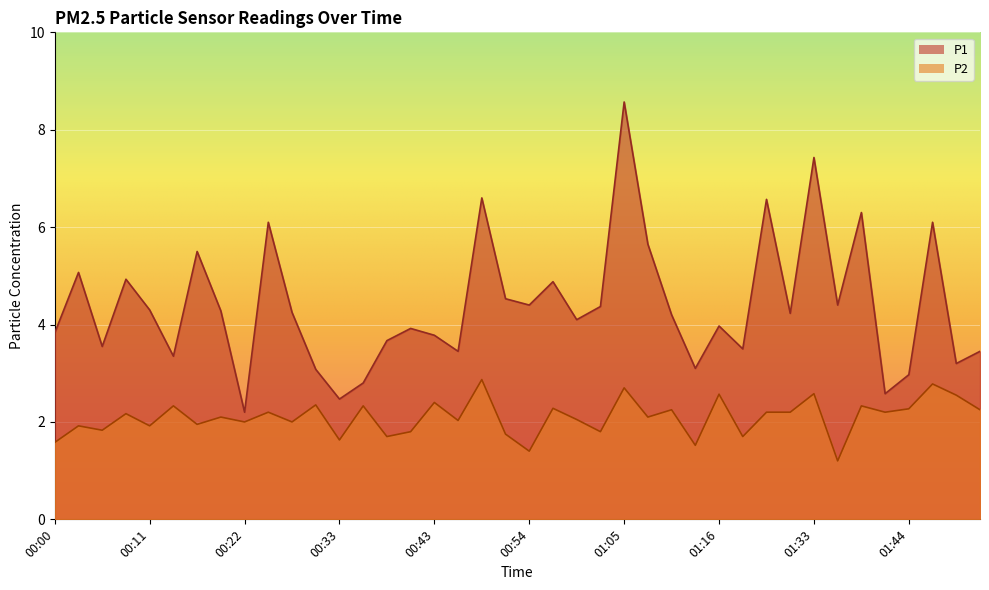

The value of P1 at 00:08 is 4.9. True or false?

True